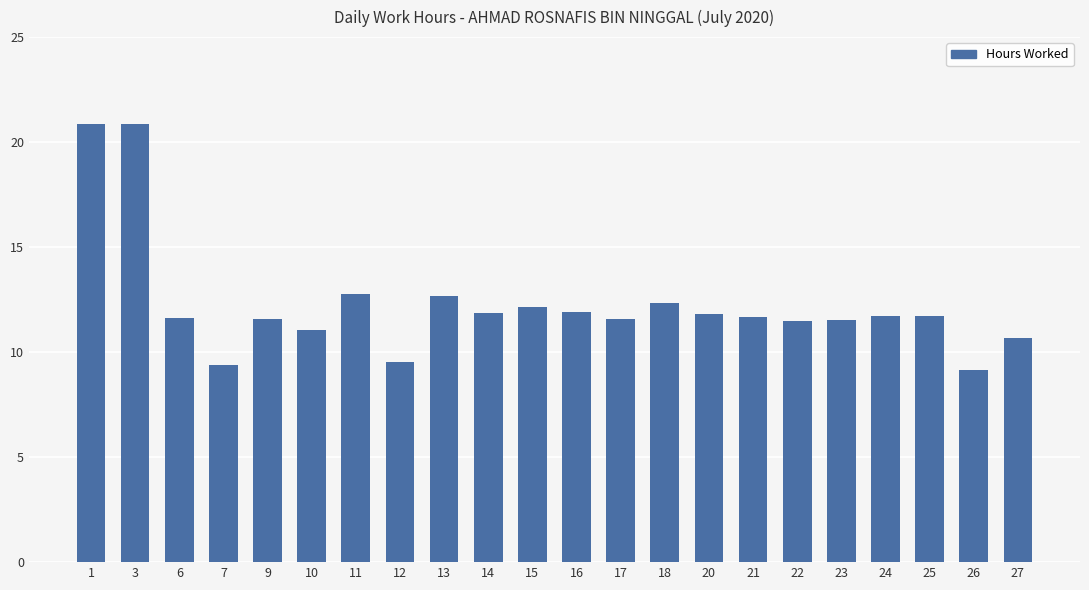

What is the greatest value displayed?

20.9